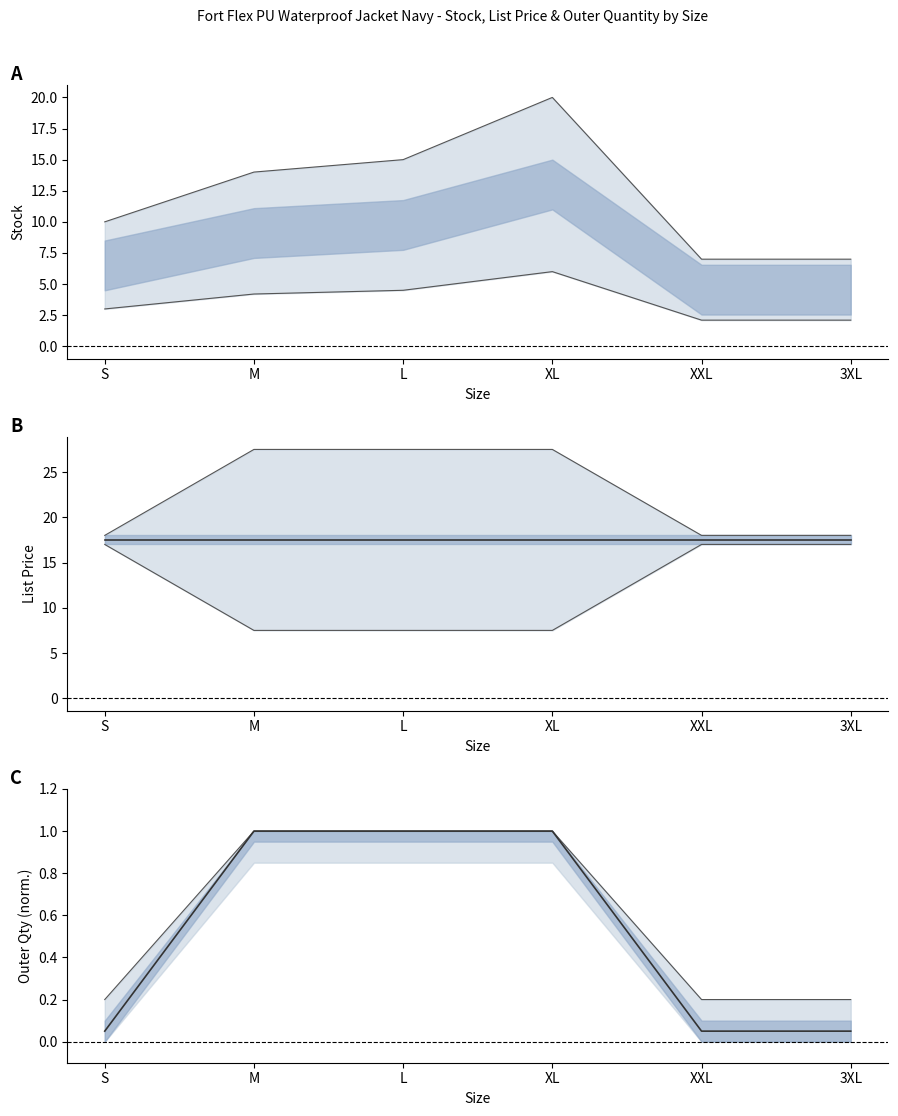

How many distinct data groups are displayed?

2